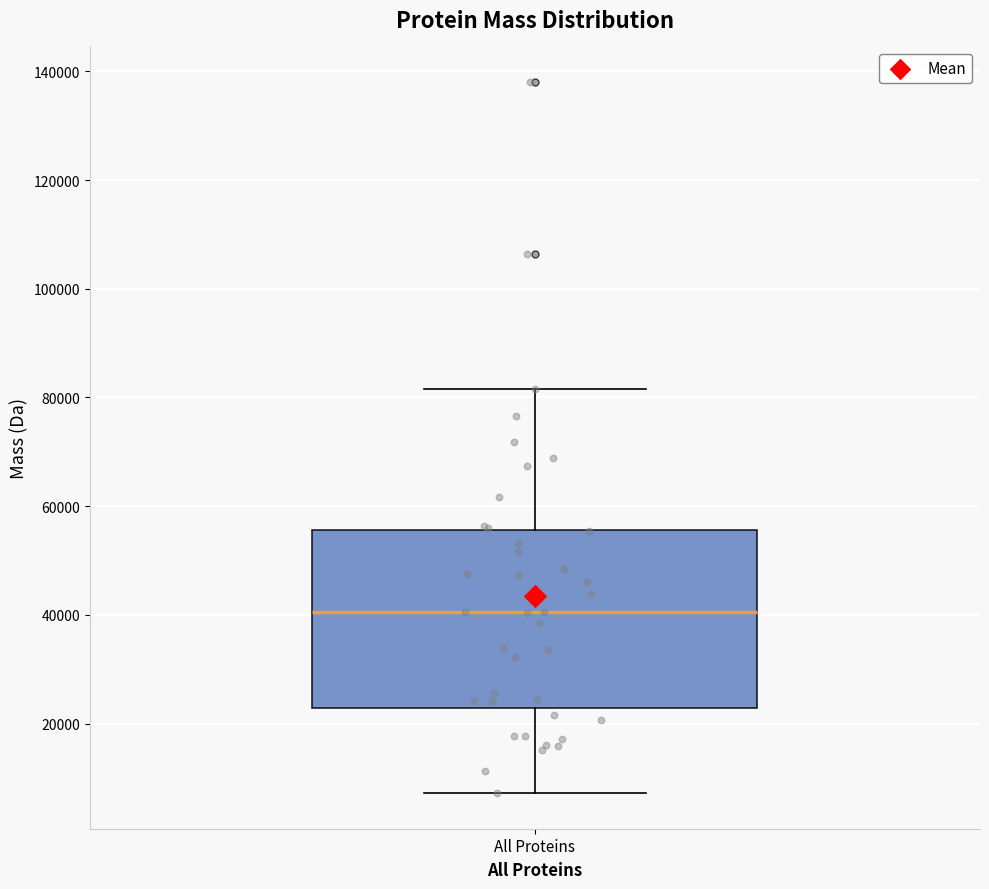

Transcribe this box plot: give where the median line is, the range the box spans, and where the two whiskers end, as read against the y-axis. The values are not printed on the chart, so give them approximately, as read against the axis.

median 40000, box 22000 to 56000, whiskers 8000 to 82000